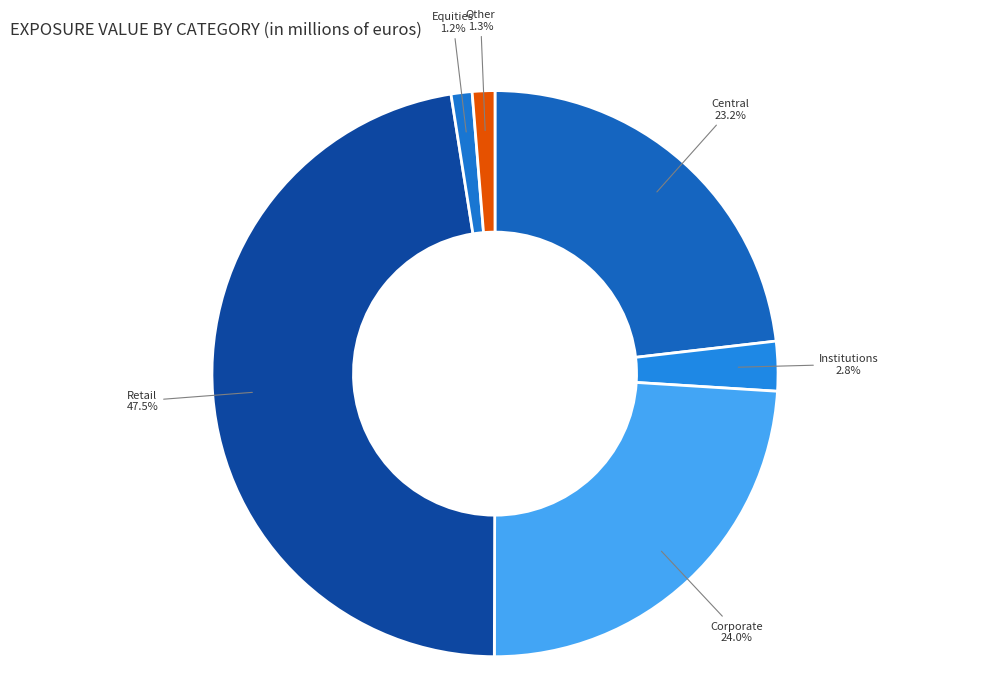

How many segments does this pie chart have?

6